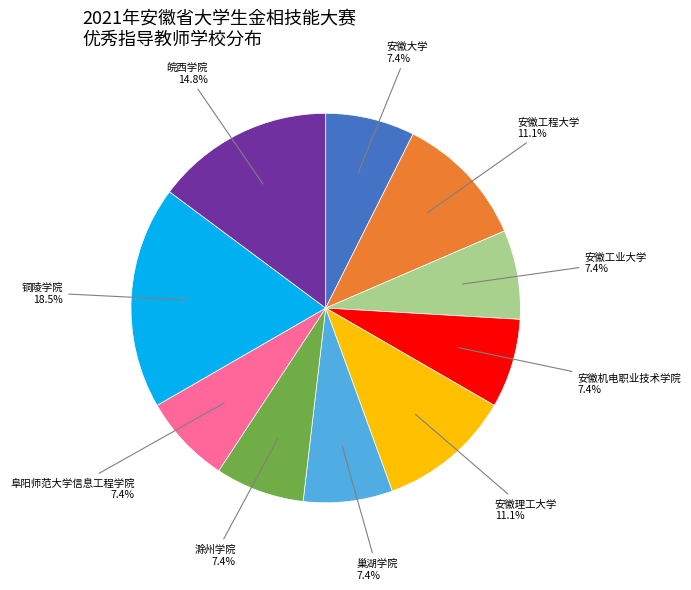

Is there a majority slice in this chart?

No